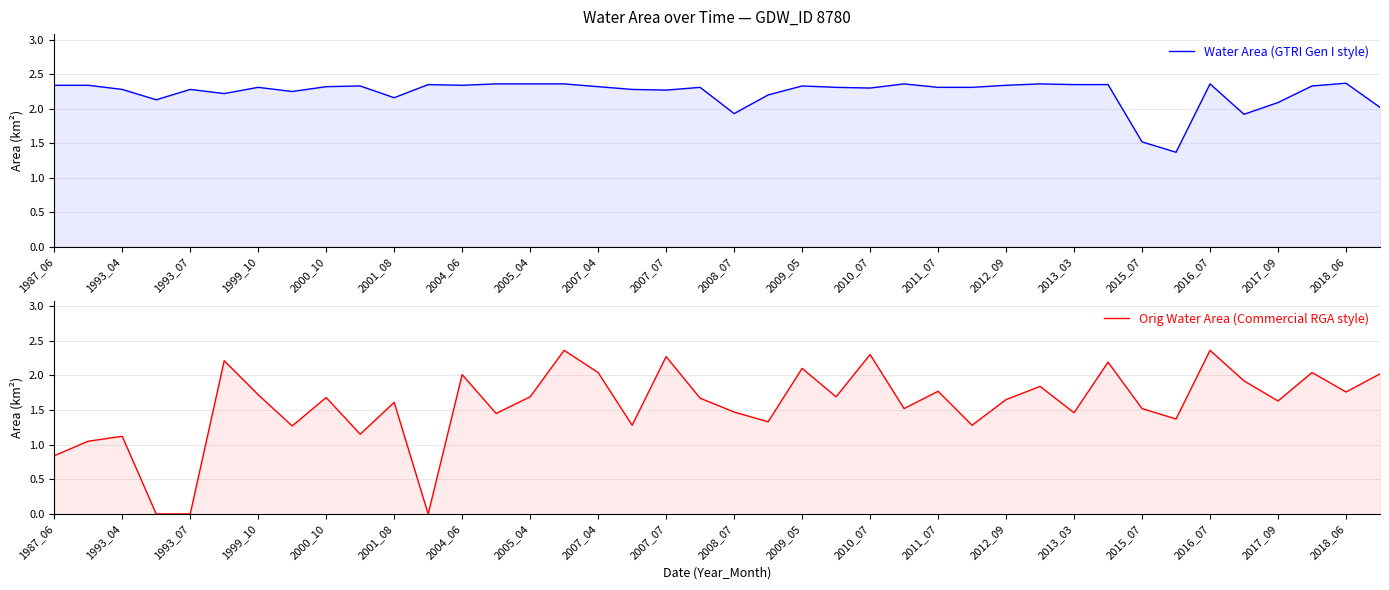

How many positive values does the Orig Water Area (Commercial RGA style) series have?

37